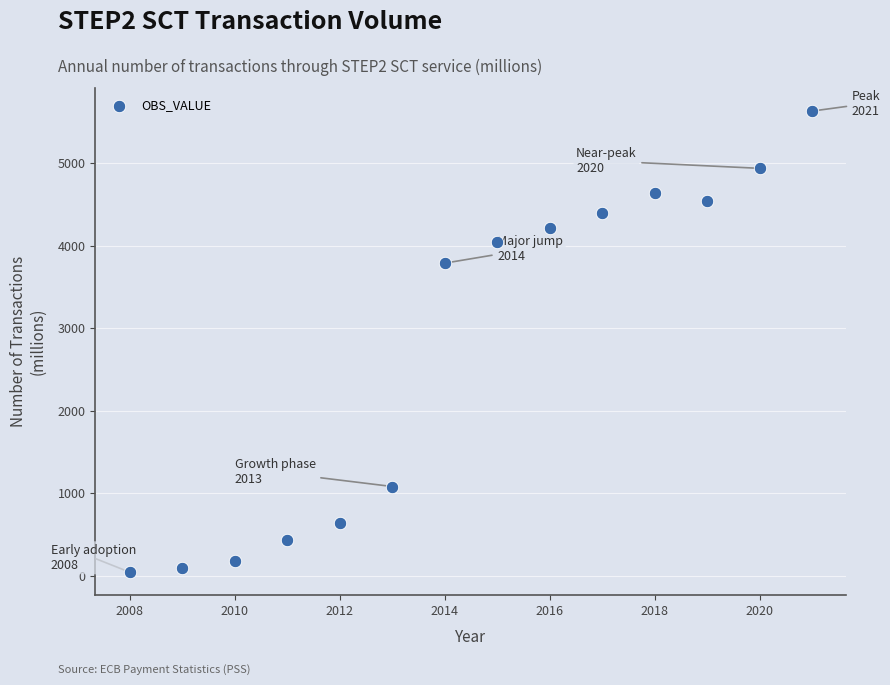

What Y value in the scatter plot is closest to 2840?

3791.1